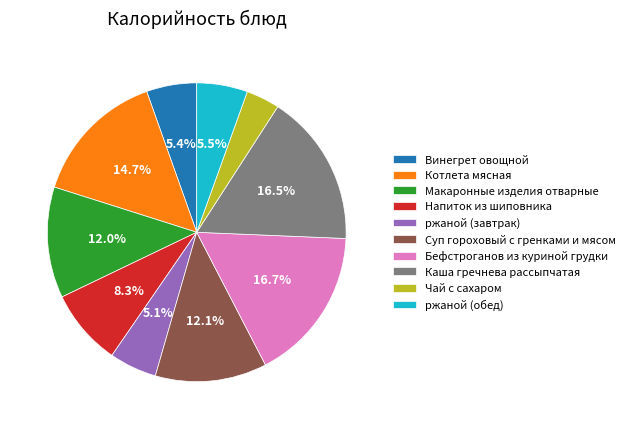

Is the sum of ржаной (завтрак) and Макаронные изделия отварные greater than half?

No